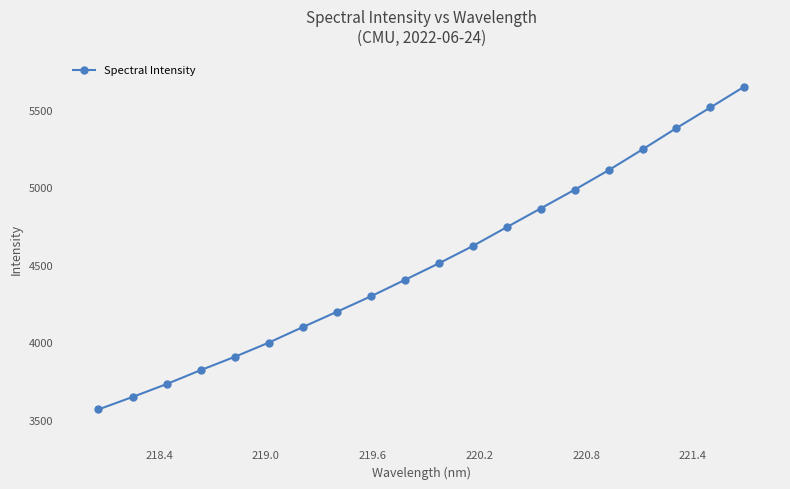

Does the chart have visible grid lines?

No